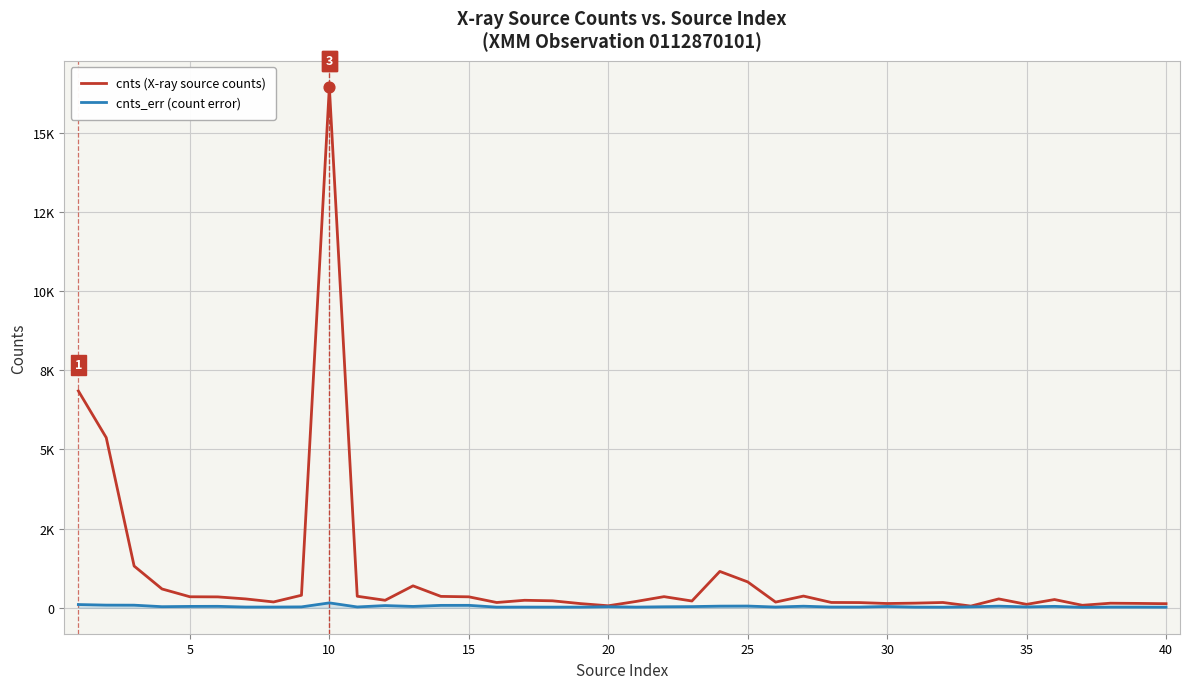

Which series has the largest total across all categories?

cnts (X-ray source counts)